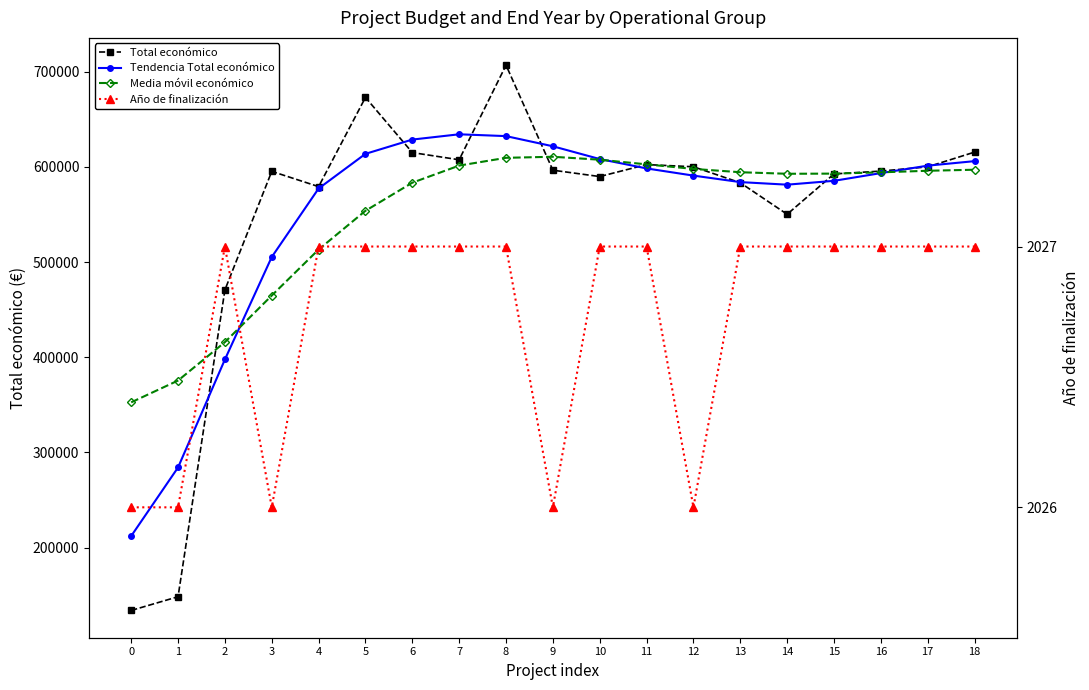

True or false: Total económico has a value of 607342.0 at 7.

True